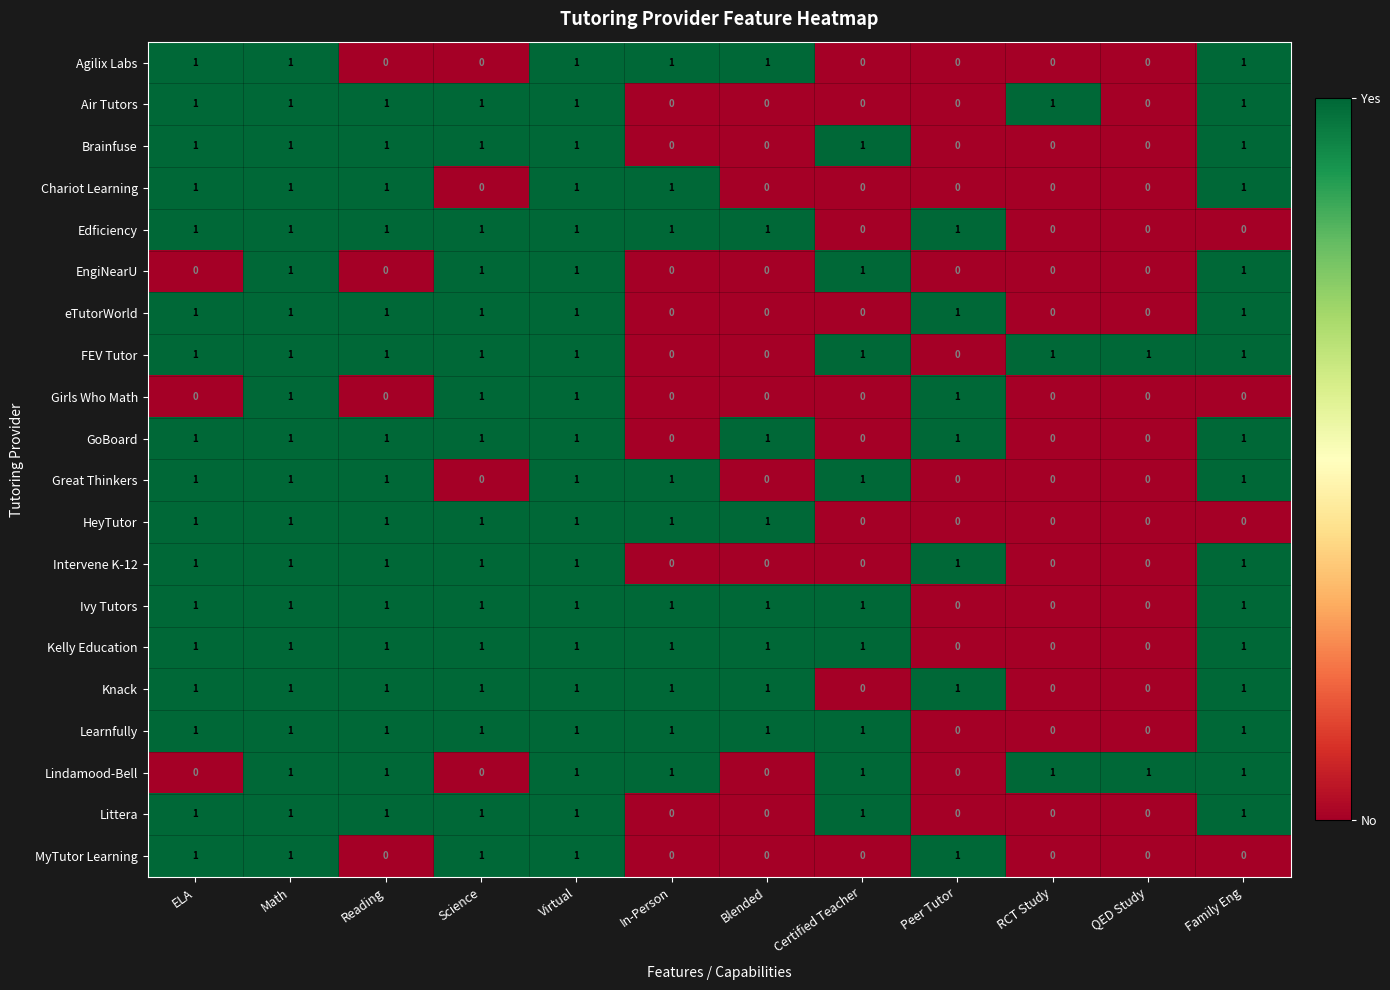

At how many categories does at least one series exceed 0?

12